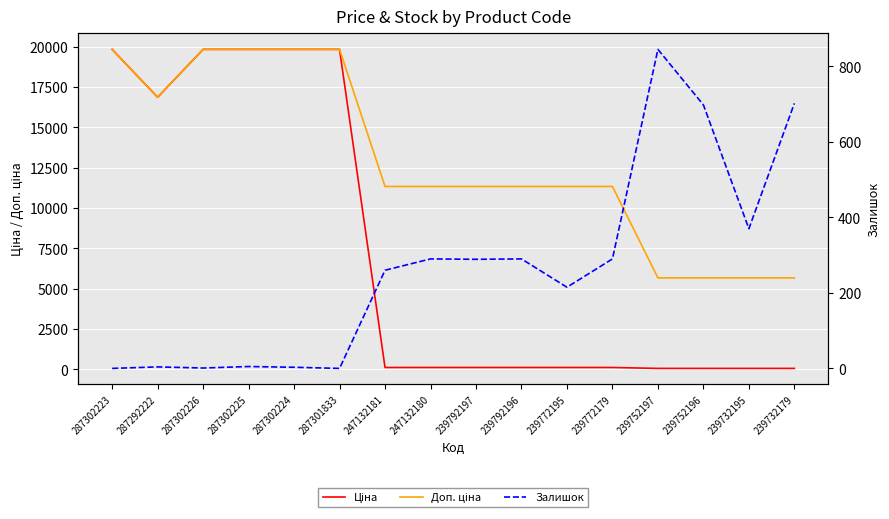

Reading right to left, transcribe all the data shown in this chart.

Ціна: 239732179=56.7	239732195=56.7	239752196=56.7	239752197=56.7	239772179=113.3	239772195=113.3	239792196=113.3	239792197=113.3	247132180=113.3	247132181=113.3	287301833=19831.1	287302224=19831.1	287302225=19831.1	287302226=19831.1	287292222=16863.2	287302223=19831.1
Доп. ціна: 239732179=5667.0	239732195=5667.0	239752196=5667.0	239752197=5667.0	239772179=11334.0	239772195=11334.0	239792196=11334.0	239792197=11334.0	247132180=11334.0	247132181=11334.0	287301833=19831.1	287302224=19831.1	287302225=19831.1	287302226=19831.1	287292222=16863.2	287302223=19831.1
Залишок: 239732179=702.0	239732195=370.0	239752196=698.0	239752197=845.0	239772179=290.0	239772195=215.0	239792196=290.0	239792197=289.0	247132180=290.0	247132181=260.0	287301833=0.0	287302224=3.0	287302225=5.0	287302226=1.0	287292222=4.0	287302223=0.0